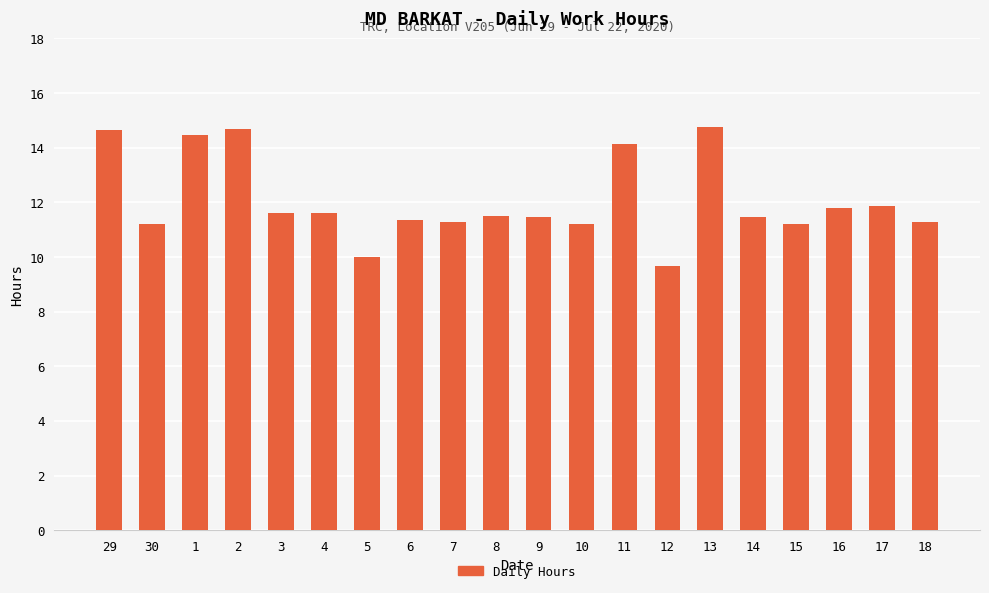

True or false: the data shows 6.2 at 15.

False